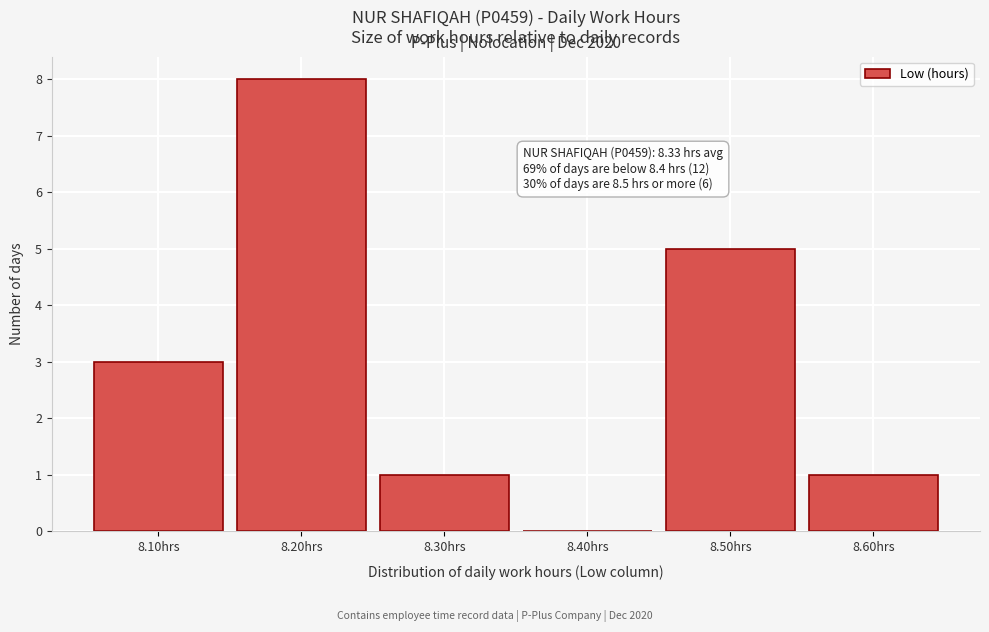

Reading left to right, list all the values displayed in this chart.

8.10hrs=3	8.20hrs=8	8.30hrs=1	8.40hrs=0	8.50hrs=5	8.60hrs=1